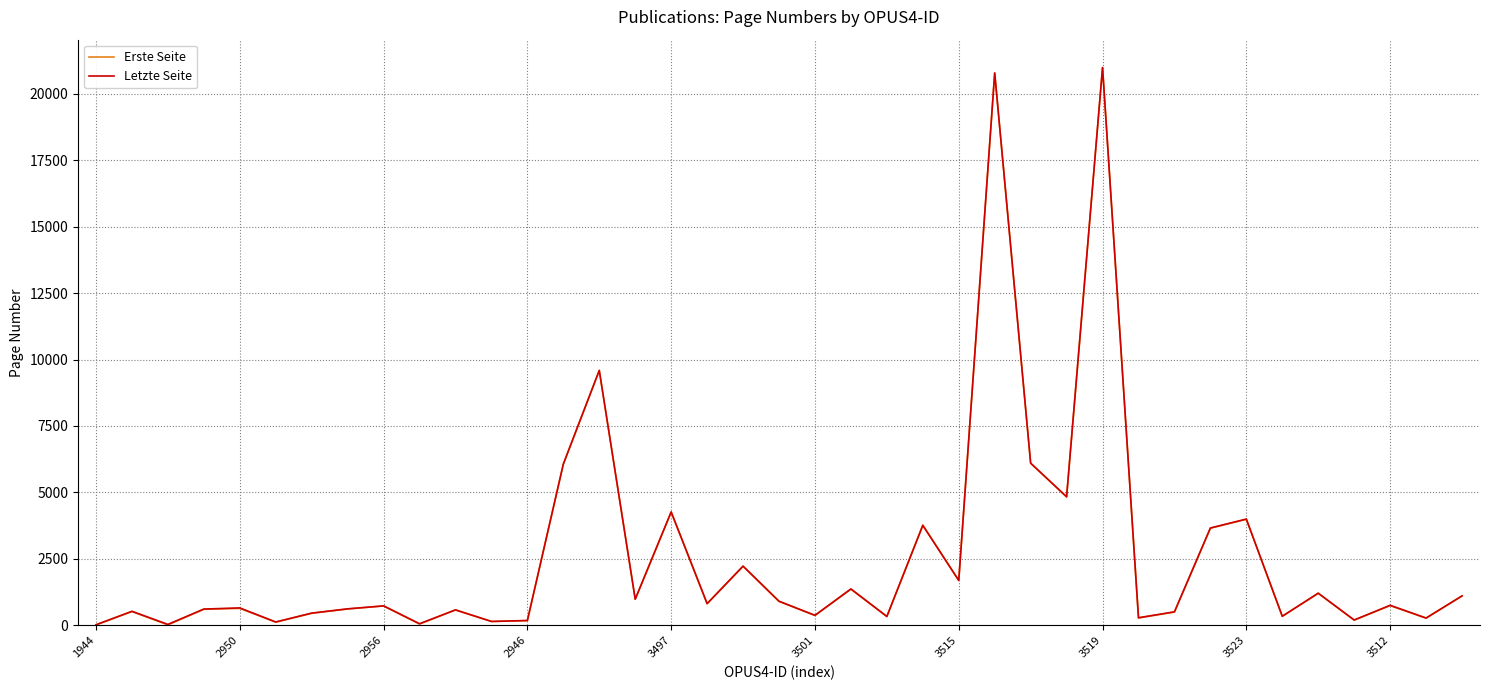

What is the maximum value for Letzte Seite?

20981